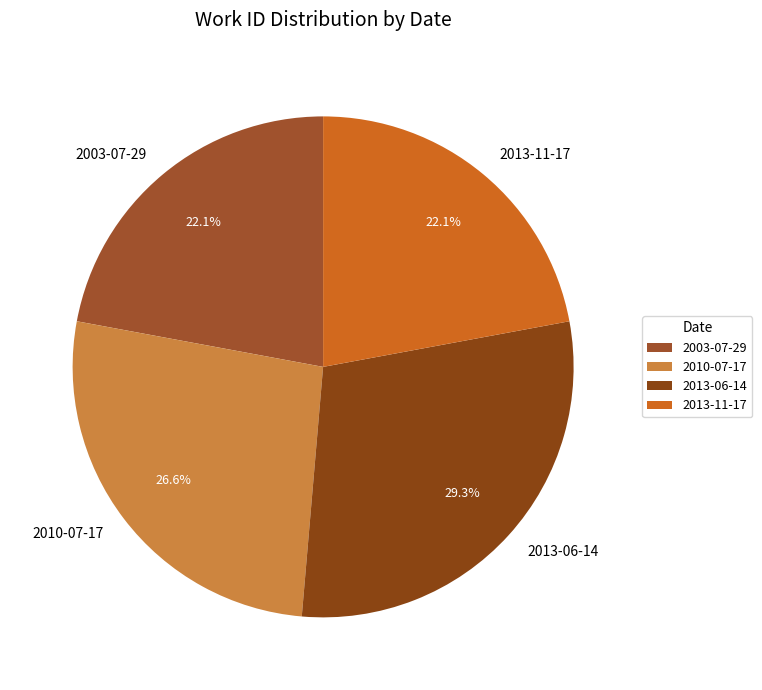

Is the sum of 2013-06-14 and 2003-07-29 greater than half?

Yes